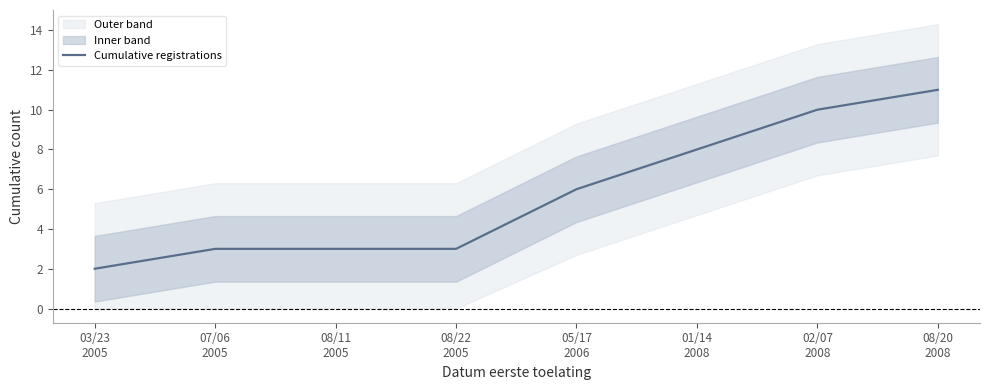

The chart shows a value of 3 at 08/11
2005. True or false?

True